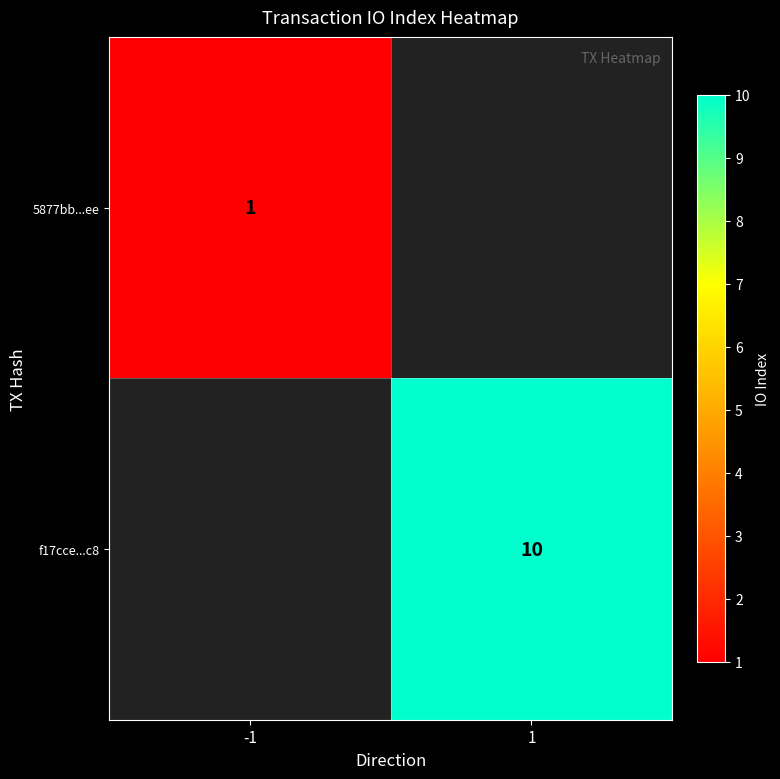

Which label corresponds to the smallest value in the chart?

-1